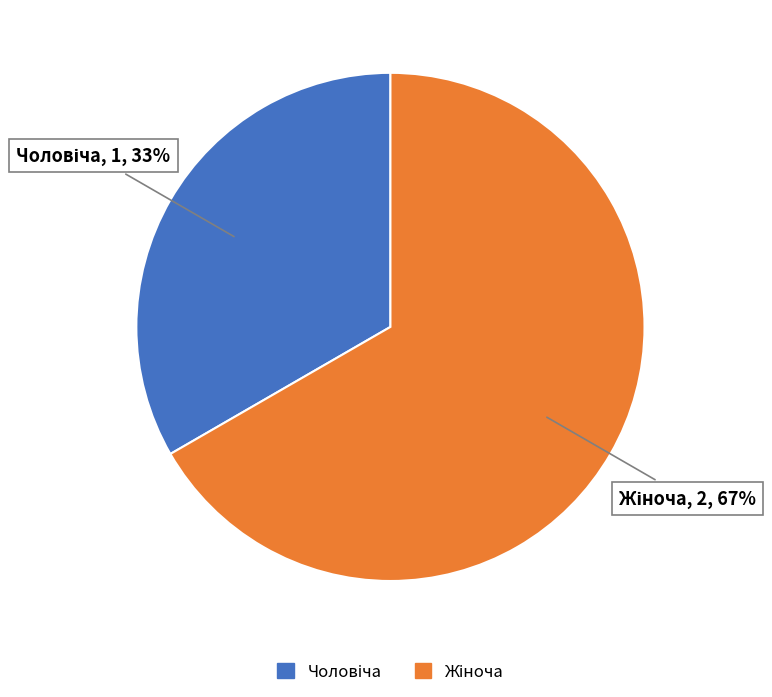

How many slices are in this pie chart?

2